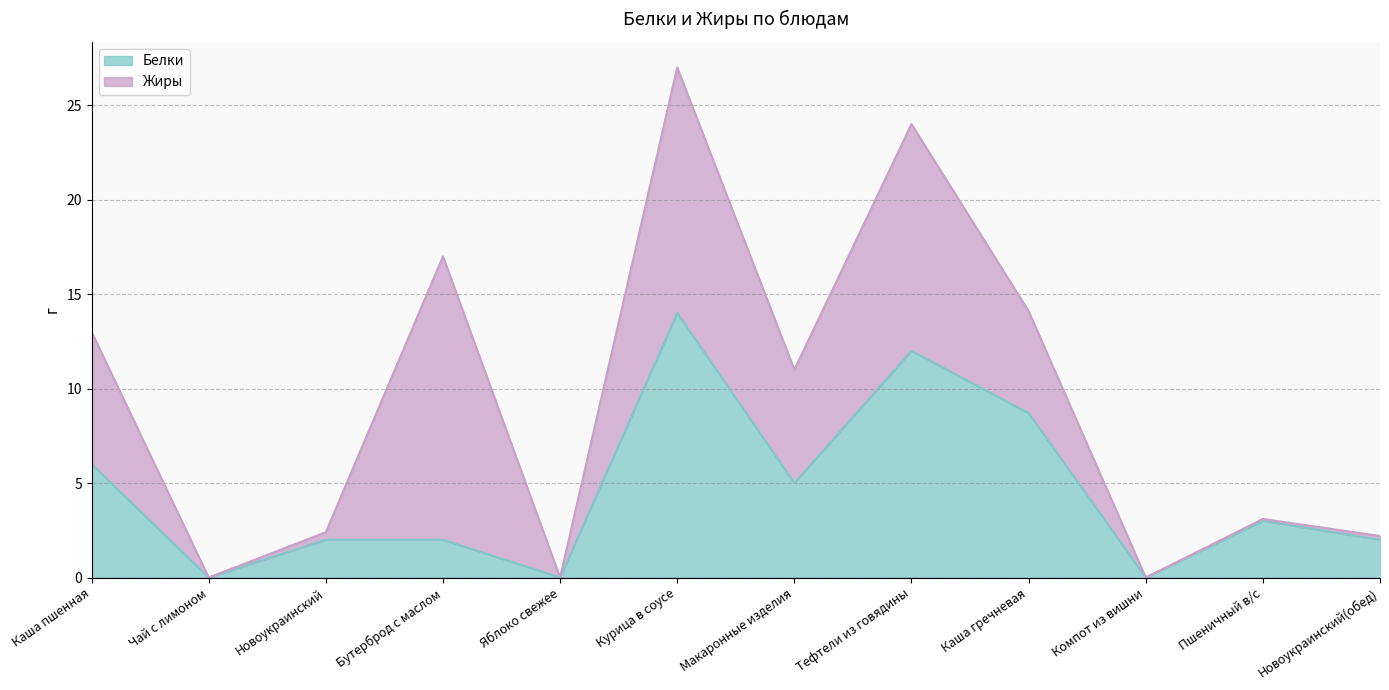

How many categories are shown in the chart?

12